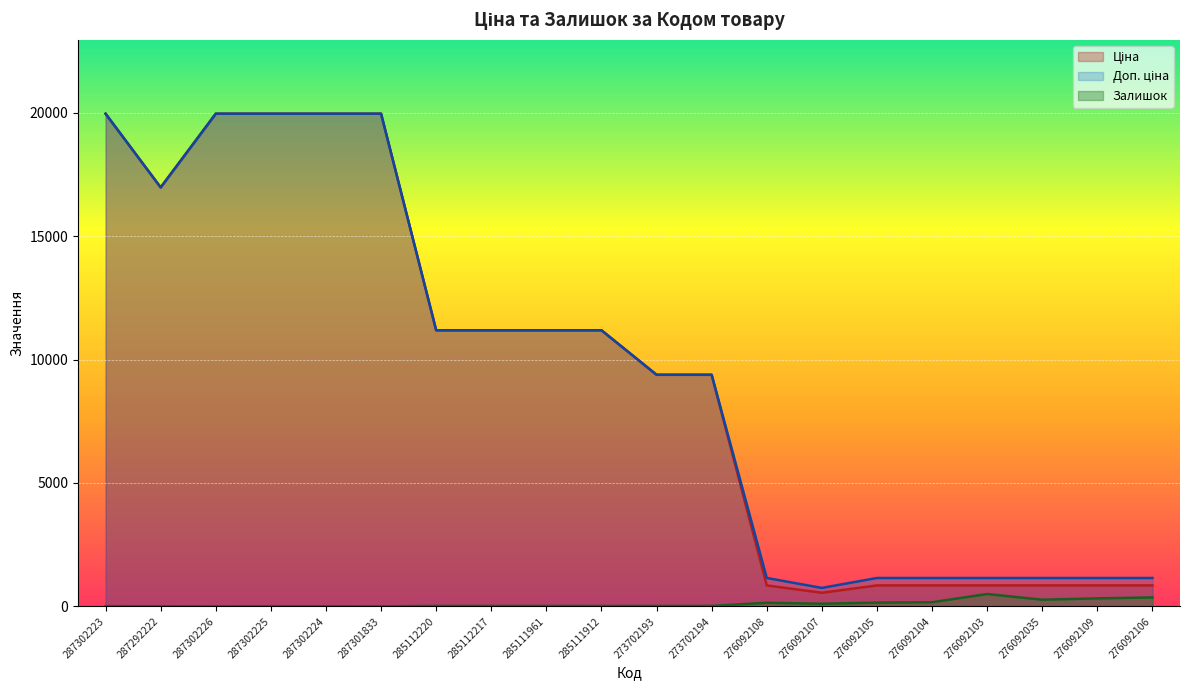

True or false: Доп. ціна and Ціна intersect in this chart.

False